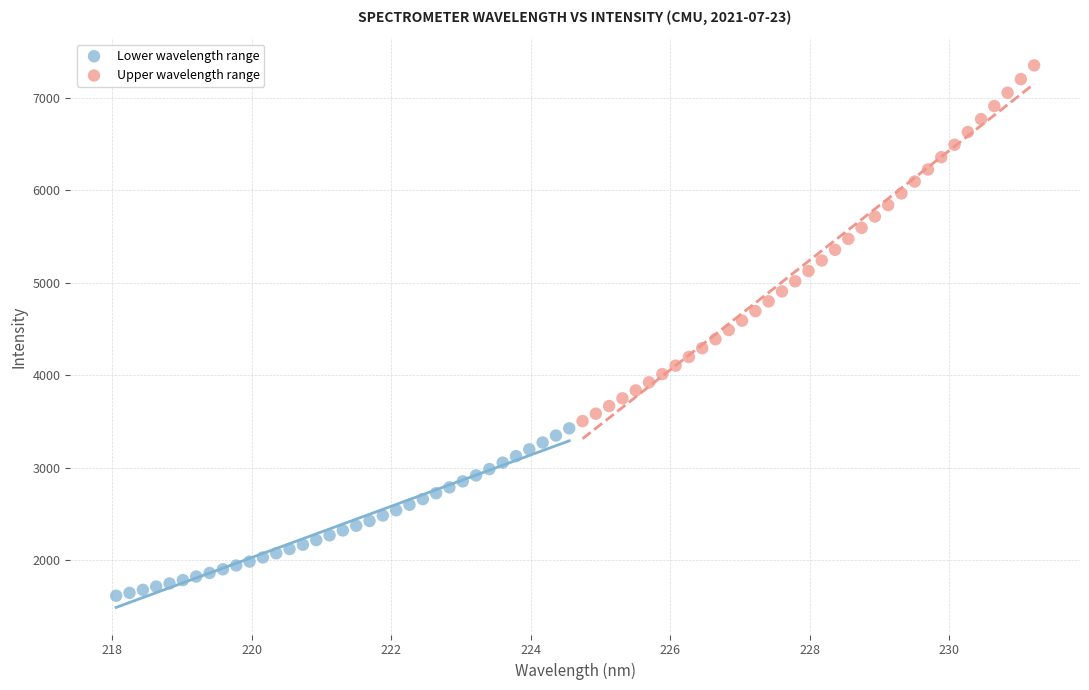

Which series contains the highest Y value?

Upper wavelength range